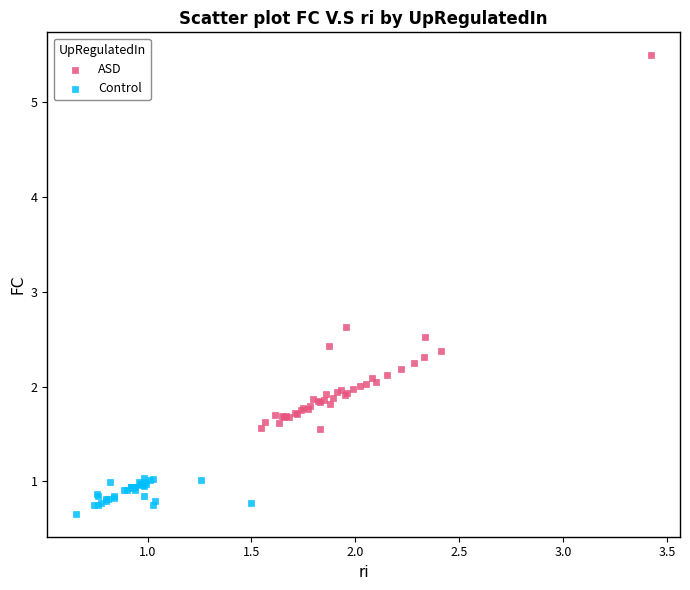

Which series reaches the maximum Y coordinate?

ASD